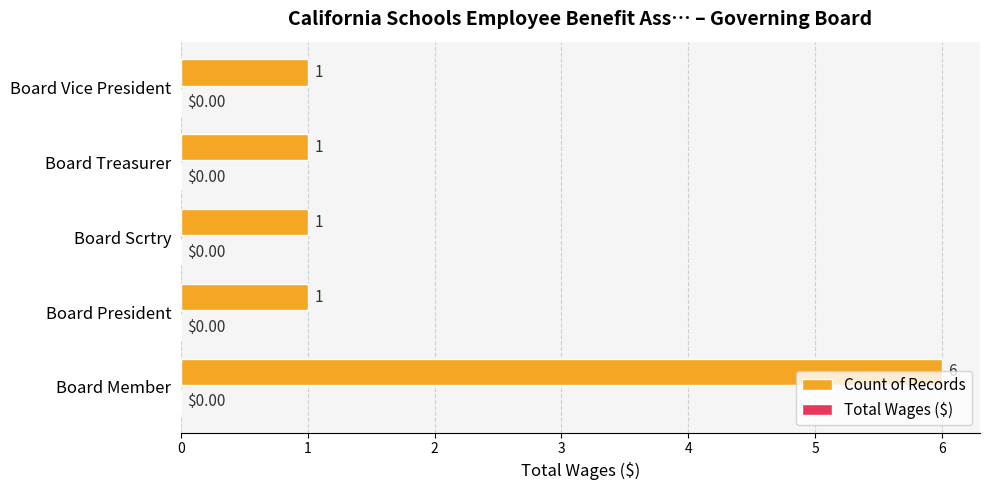

What is the difference between the maximum and second lowest values?

5